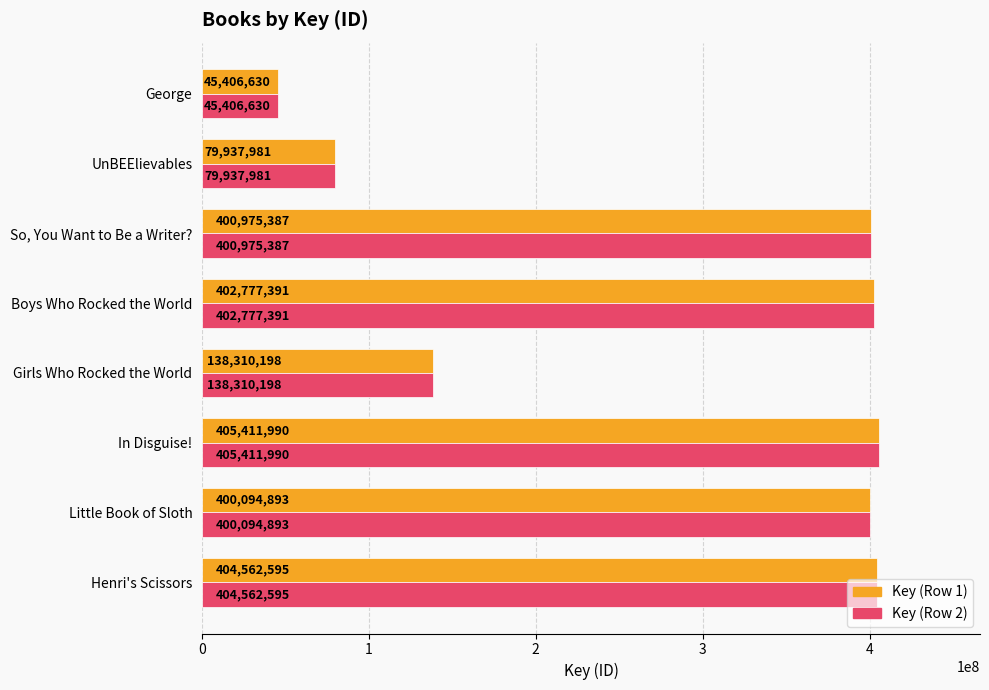

Rank the categories by Key (Row 1) value from highest to lowest.

In Disguise!, Henri's Scissors, Boys Who Rocked the World, So, You Want to Be a Writer?, Little Book of Sloth, Girls Who Rocked the World, UnBEElievables, George